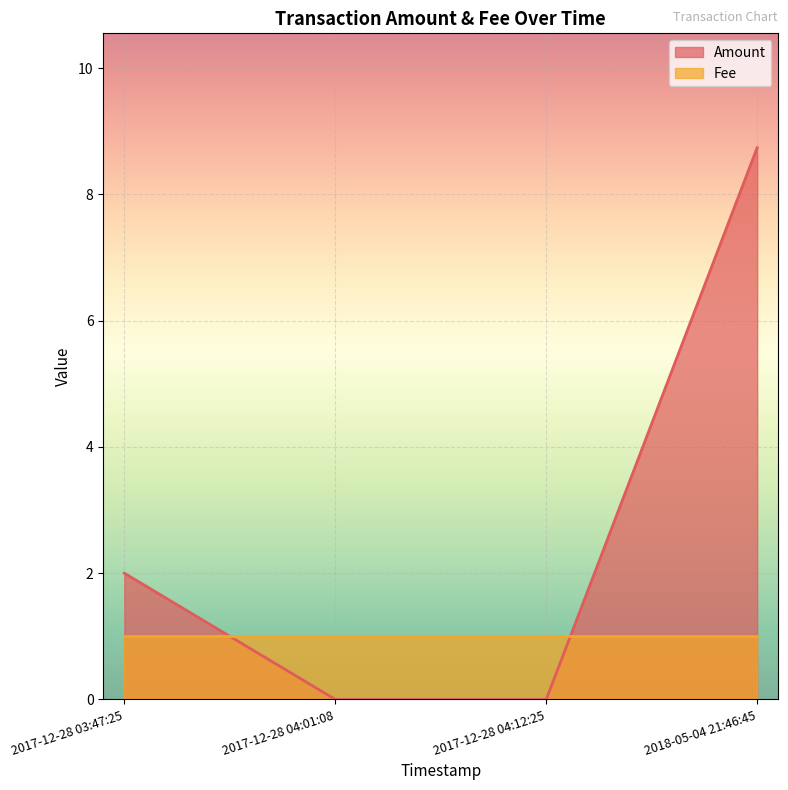

Which series changed the most between 2017-12-28 04:12:25 and 2017-12-28 04:01:08?

Amount